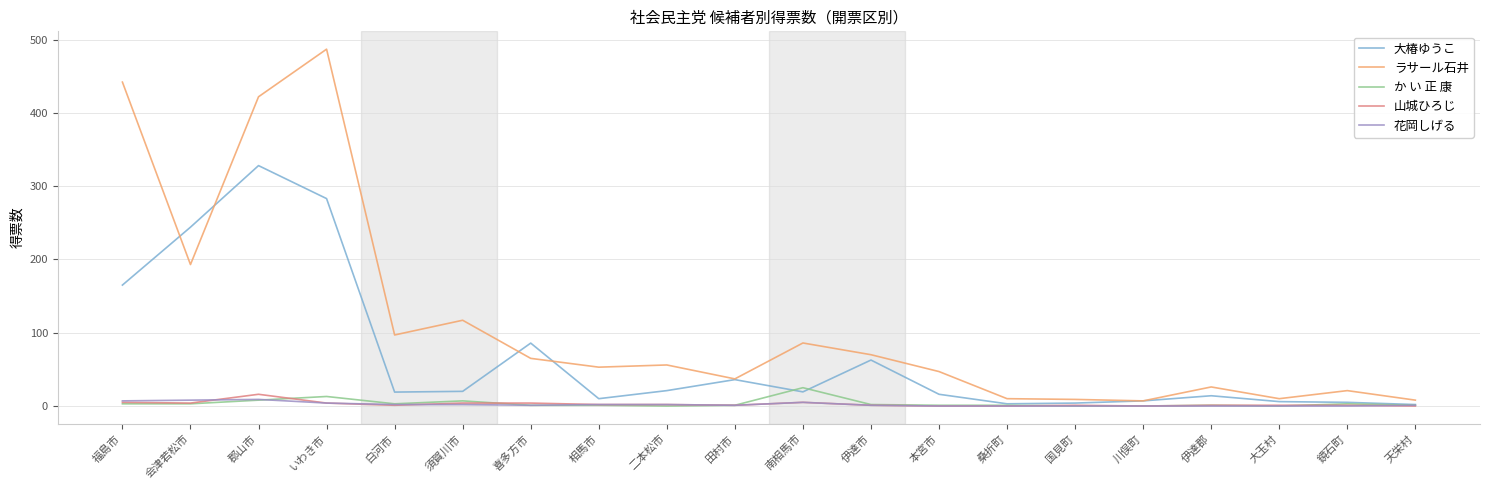

The ラサール石井 series shows 326.5 at 会津若松市. True or false?

False